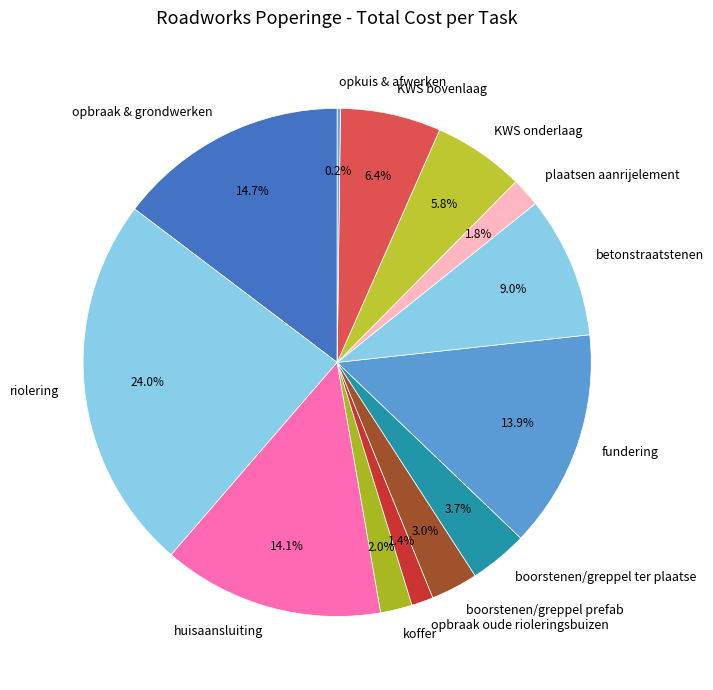

Is there any slice that represents more than half of the pie?

No